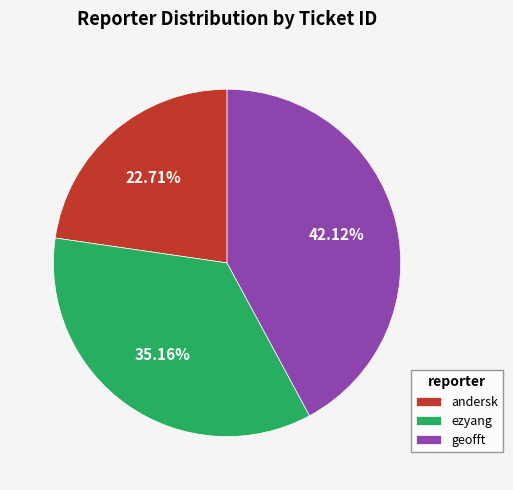

True or false: geofft accounts for 55% of the total.

False